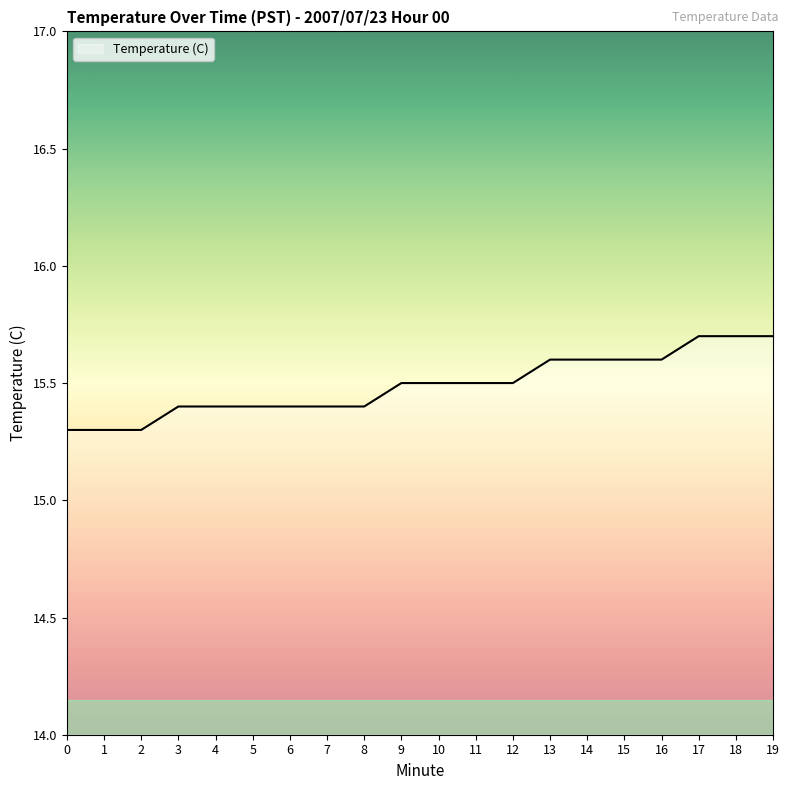

What is the difference between the maximum and minimum values?

0.4